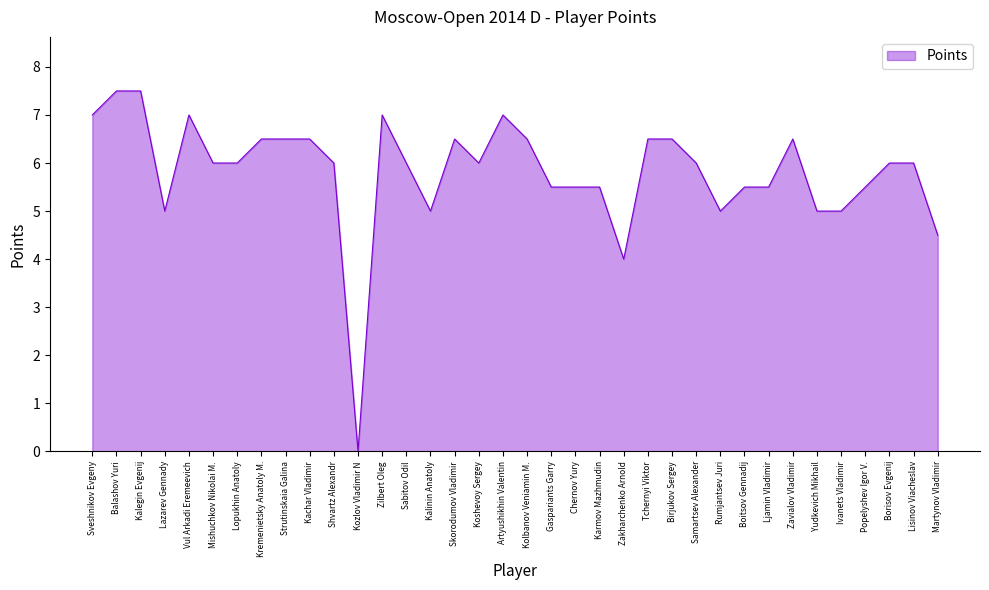

What position from the left is Artyushikhin Valentin?

18